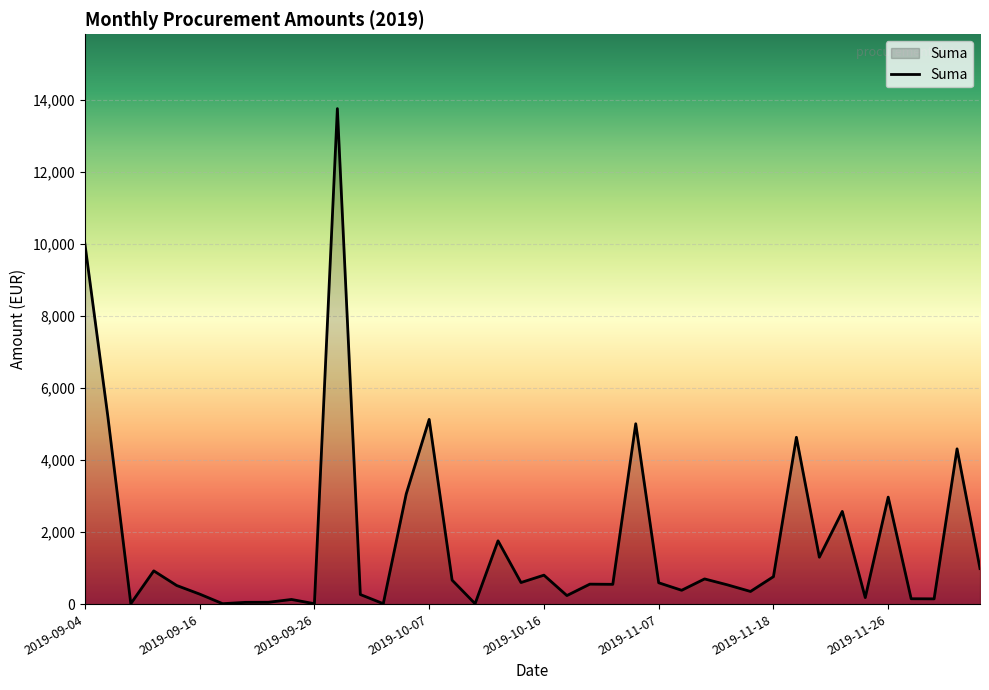

What is the maximum value shown in the chart?

13751.0